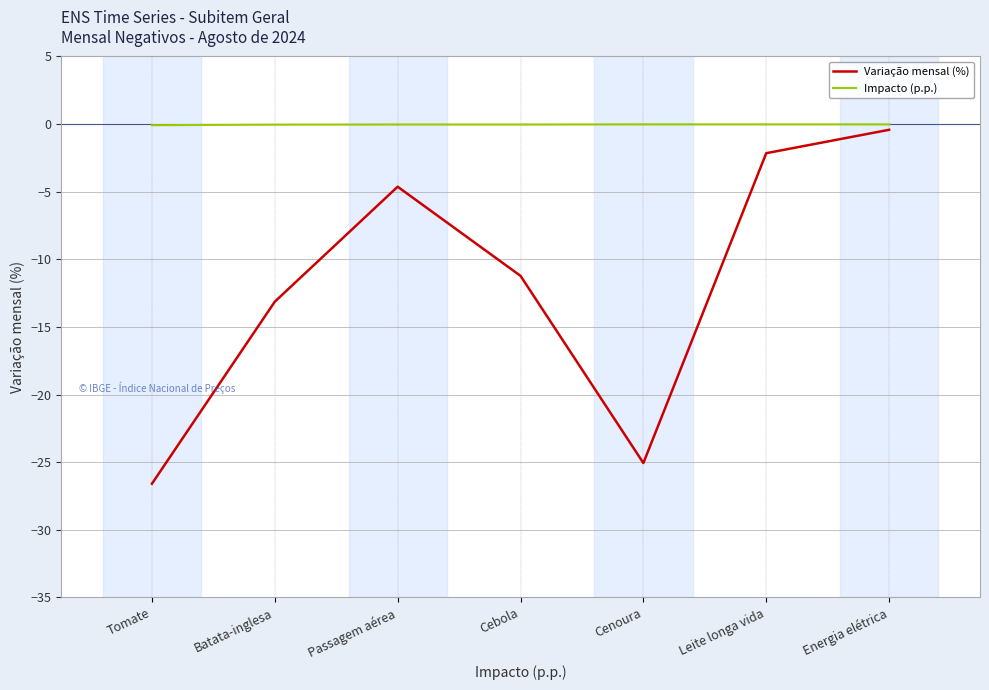

Which category has the lowest value in the Variação mensal (%) series?

Tomate